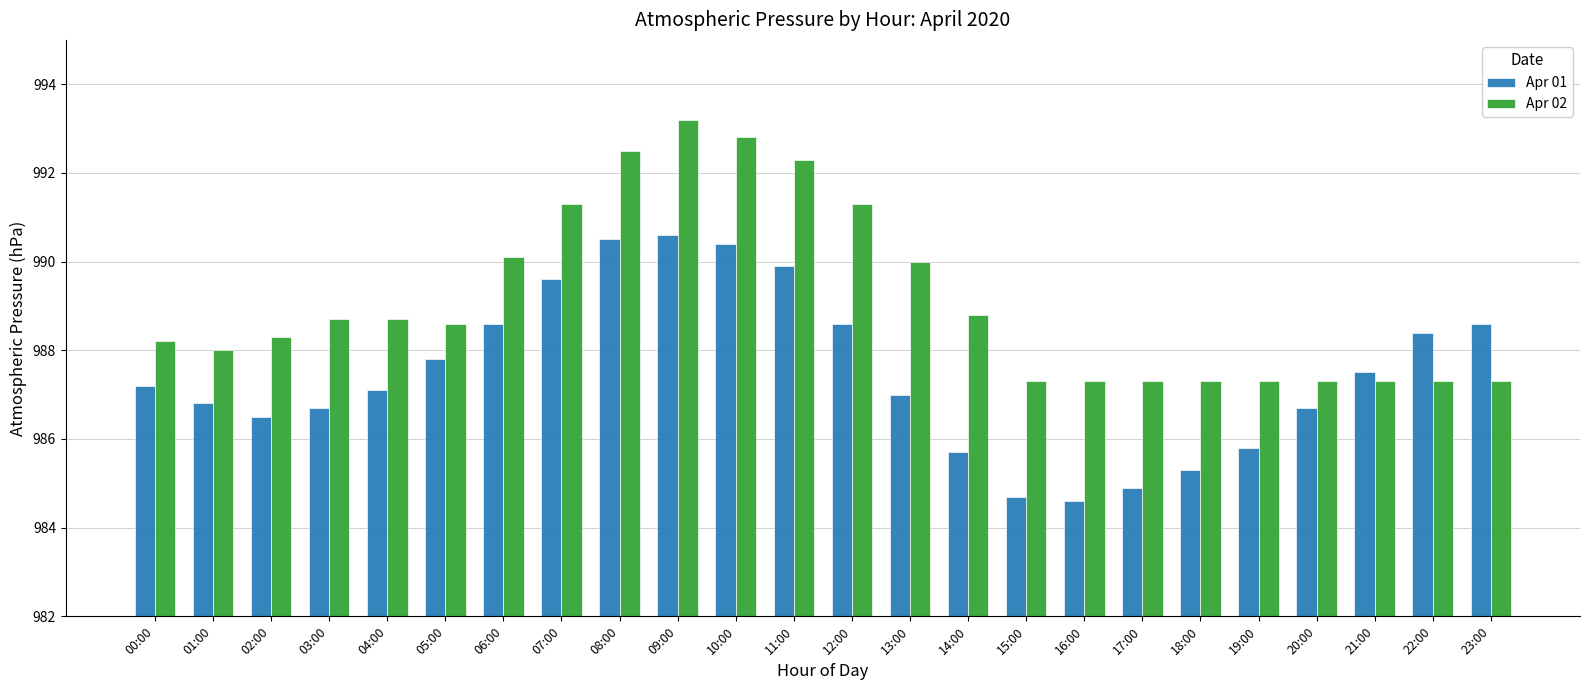

At how many categories does at least one series exceed 993?

1